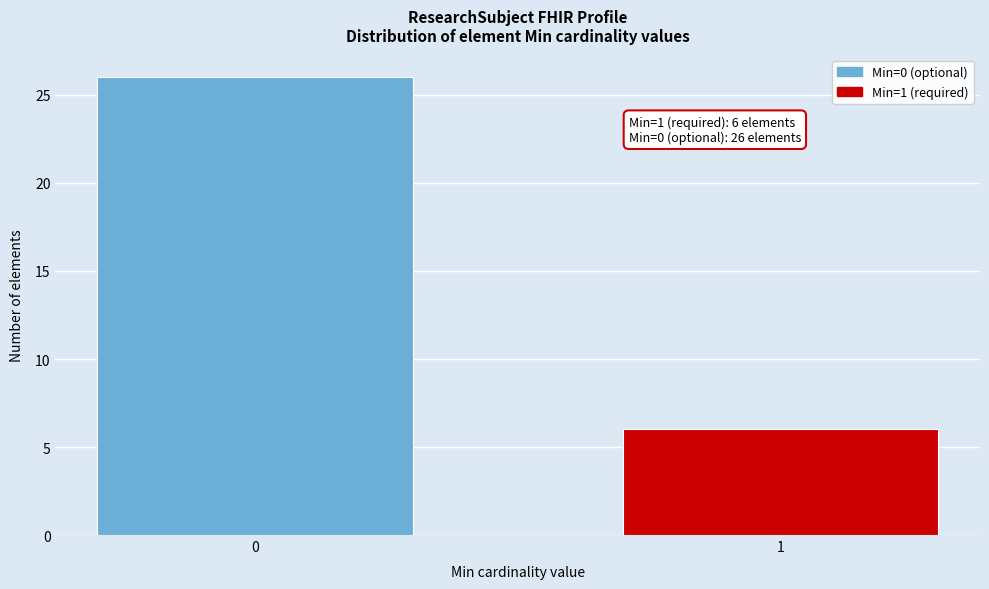

Reading right to left, list all the values displayed in this chart.

1=6	0=26